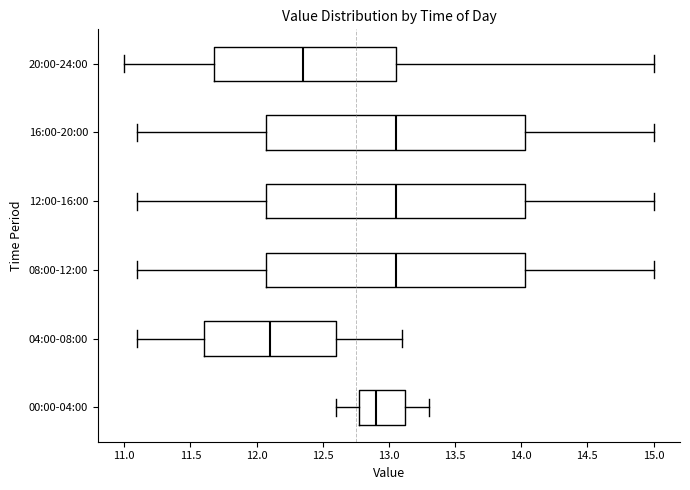

Where is the left edge of the box for 16:00-20:00 on the x-axis? The values are not printed on the chart, so give them approximately, as read against the axis.

12.10